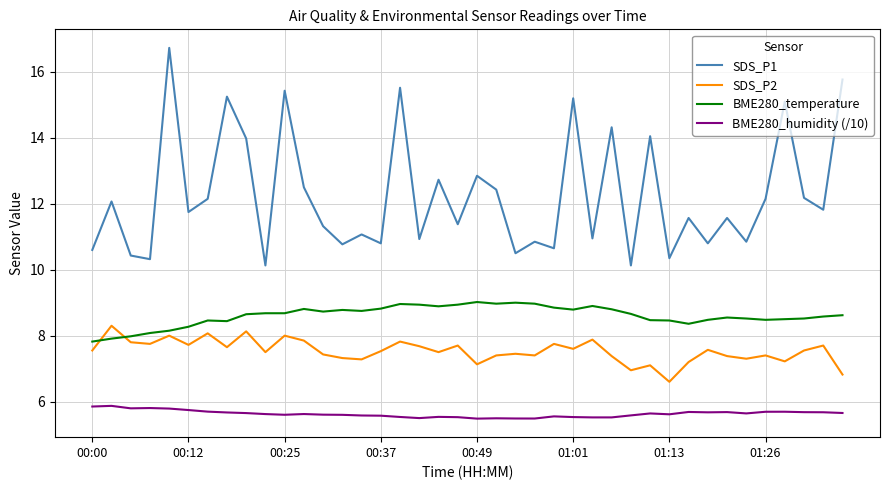

What is the lowest value of the SDS_P2 series?

6.6